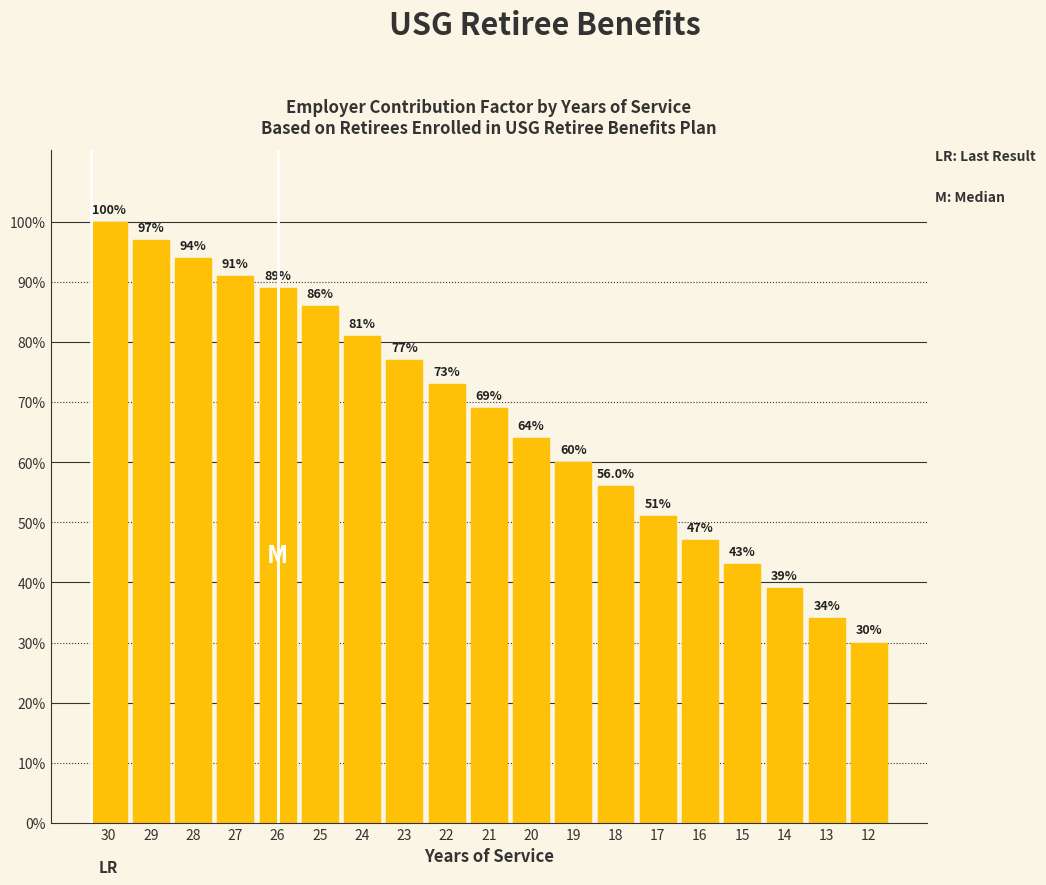

Does the chart contain any negative values?

No